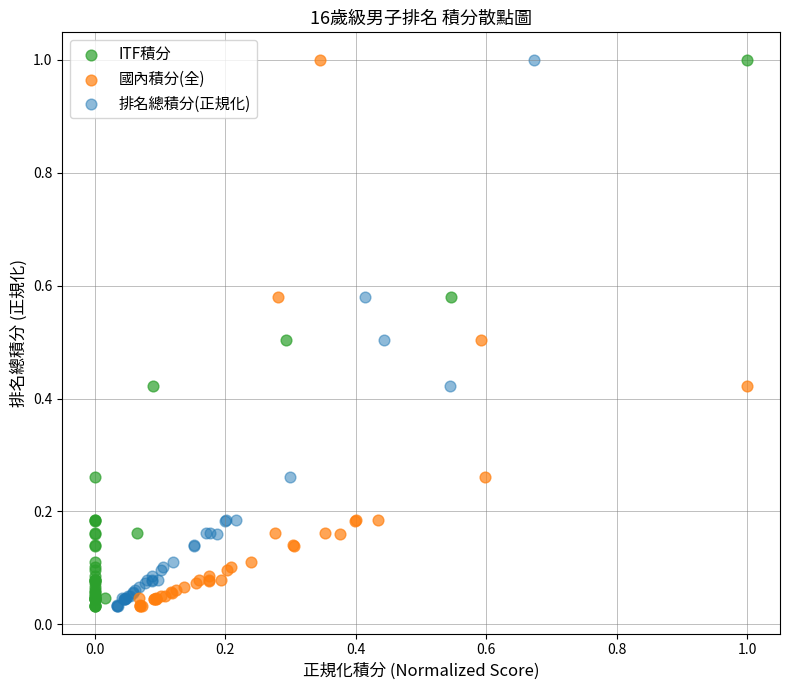

What are all the series names shown in the legend?

ITF積分, 國內積分(全), 排名總積分(正規化)